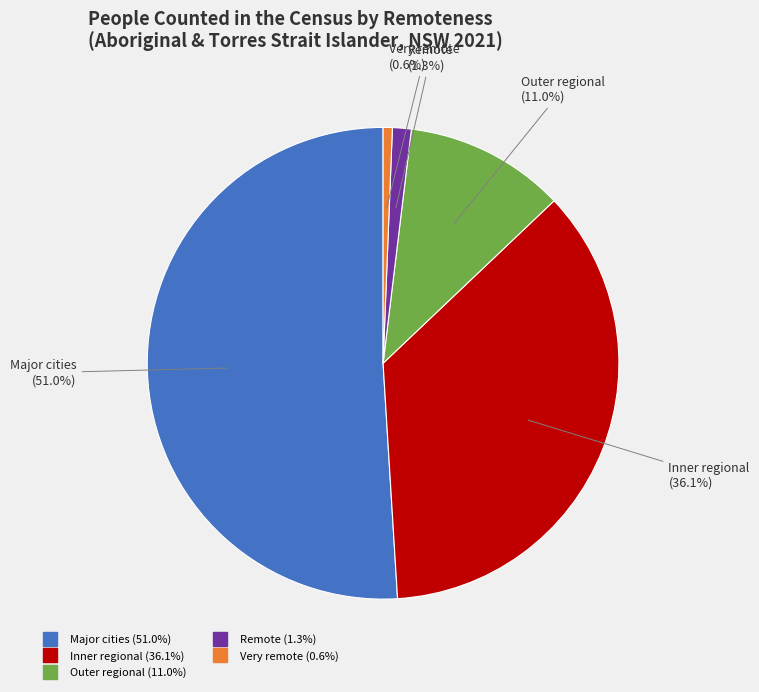

To the nearest percent, what percentage of the pie is Inner regional?

36%